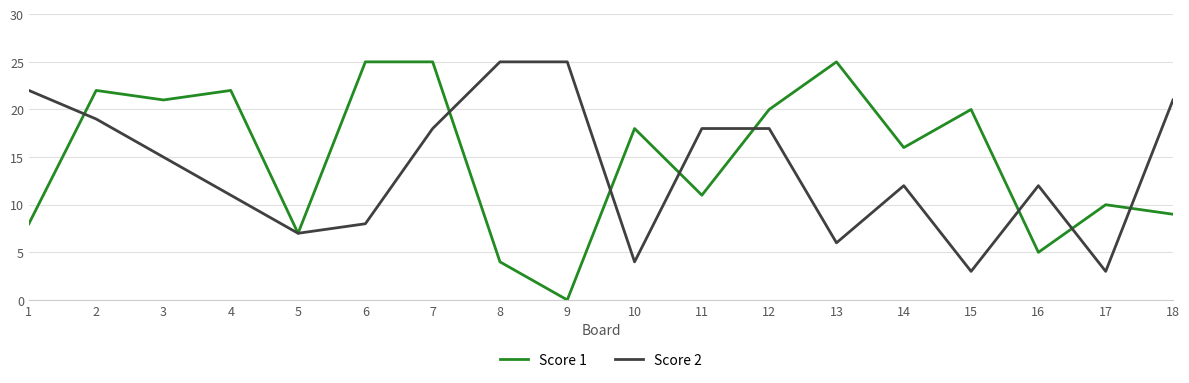

Rank the series at 1 from lowest to highest value.

Score 1, Score 2